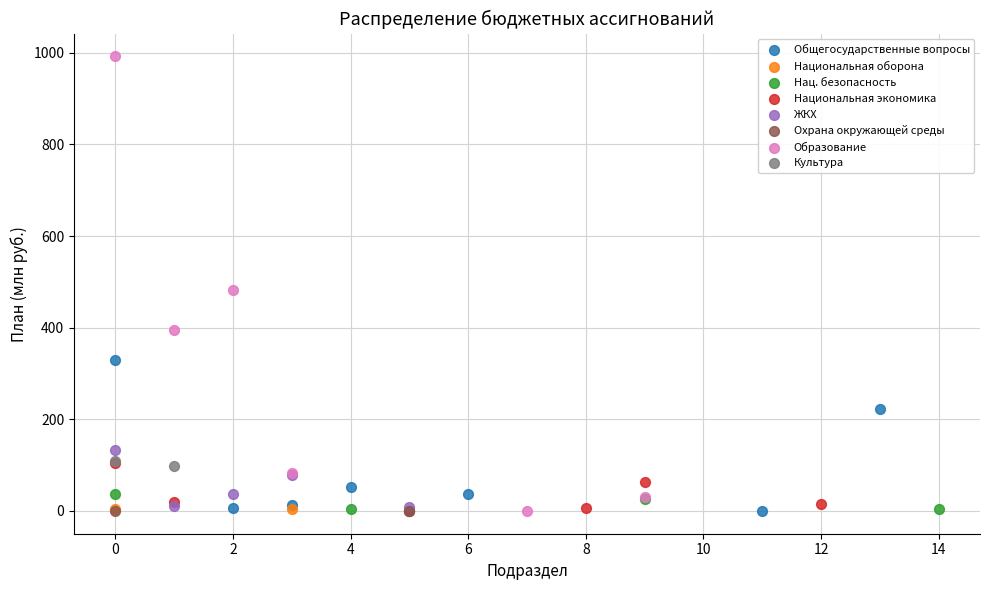

Which series reaches the maximum Y coordinate?

Образование